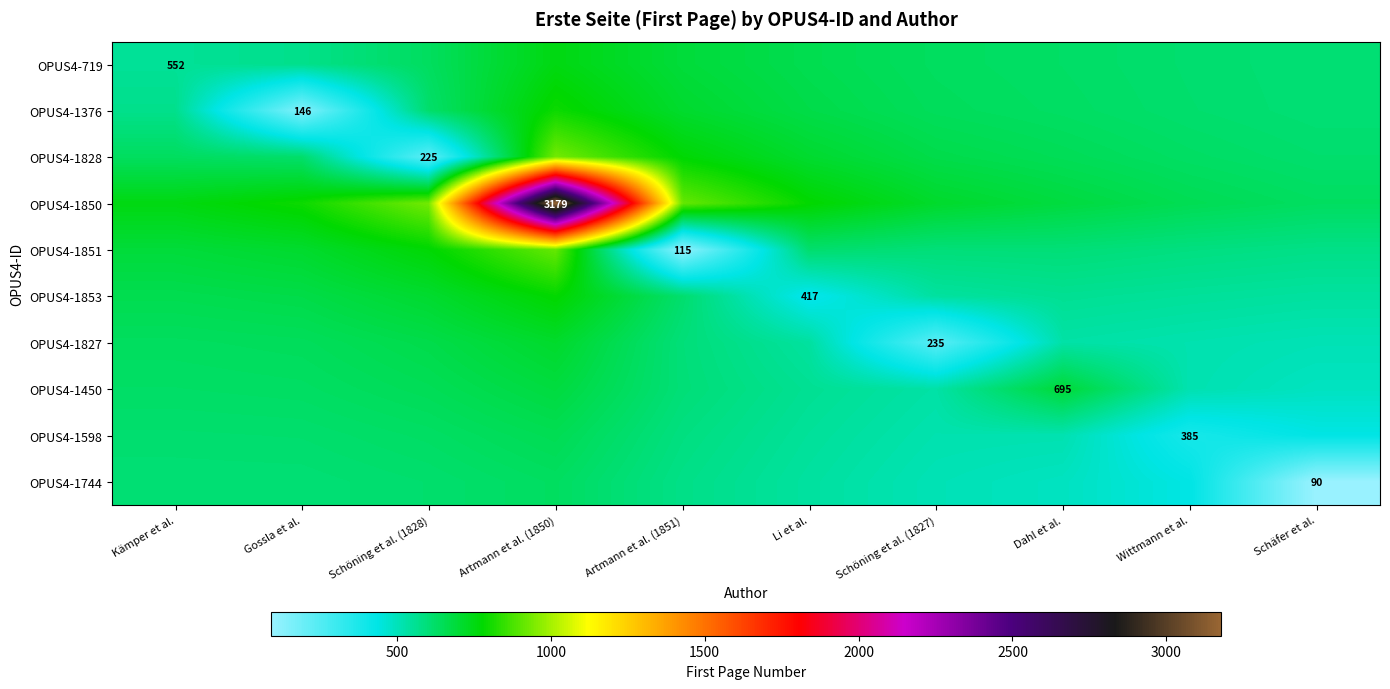

What is the difference between the maximum and minimum values in the OPUS4-719 series?

200.9